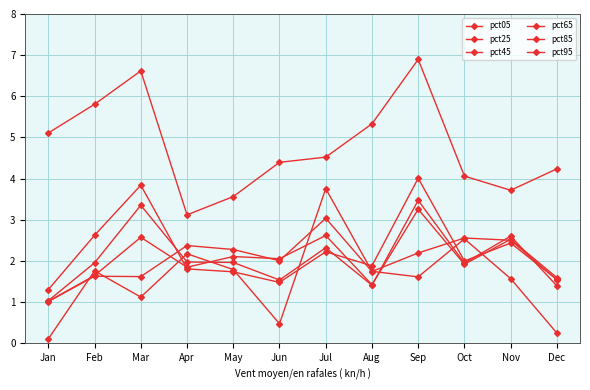

Does the chart have visible grid lines?

Yes